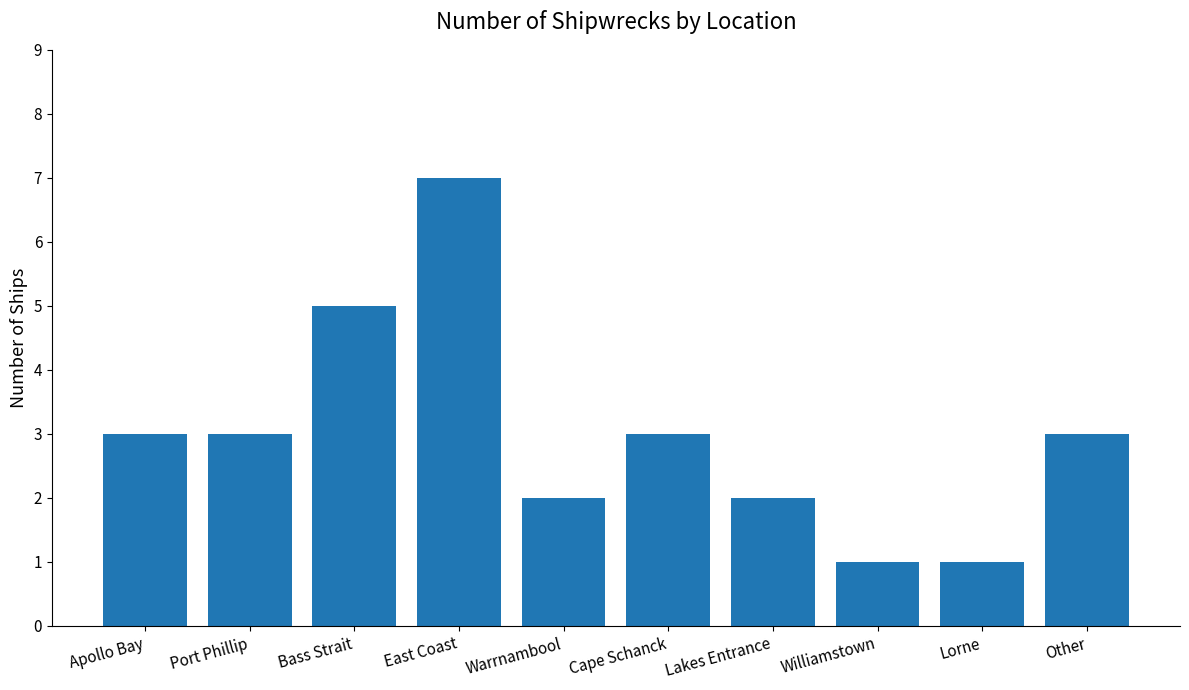

What is the change in value from Port Phillip to Lorne?

-2